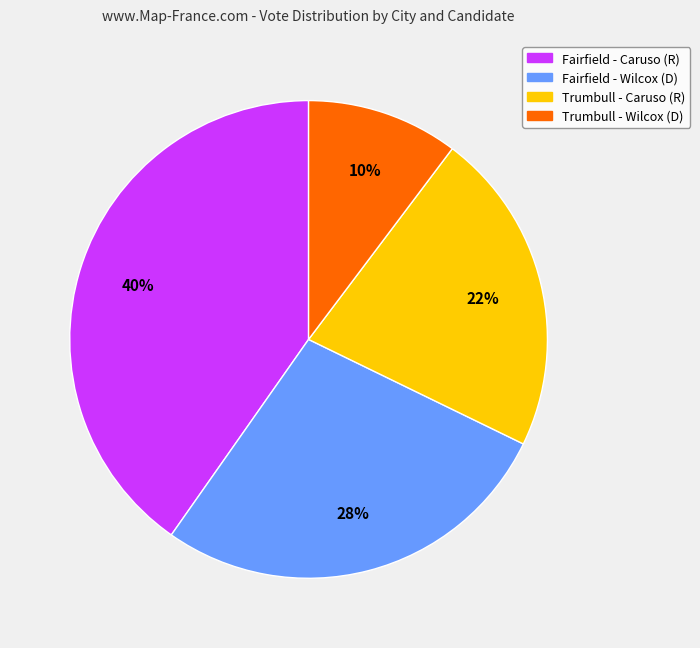

Combined, do Trumbull - Wilcox (D) and Fairfield - Wilcox (D) account for over 50%?

No